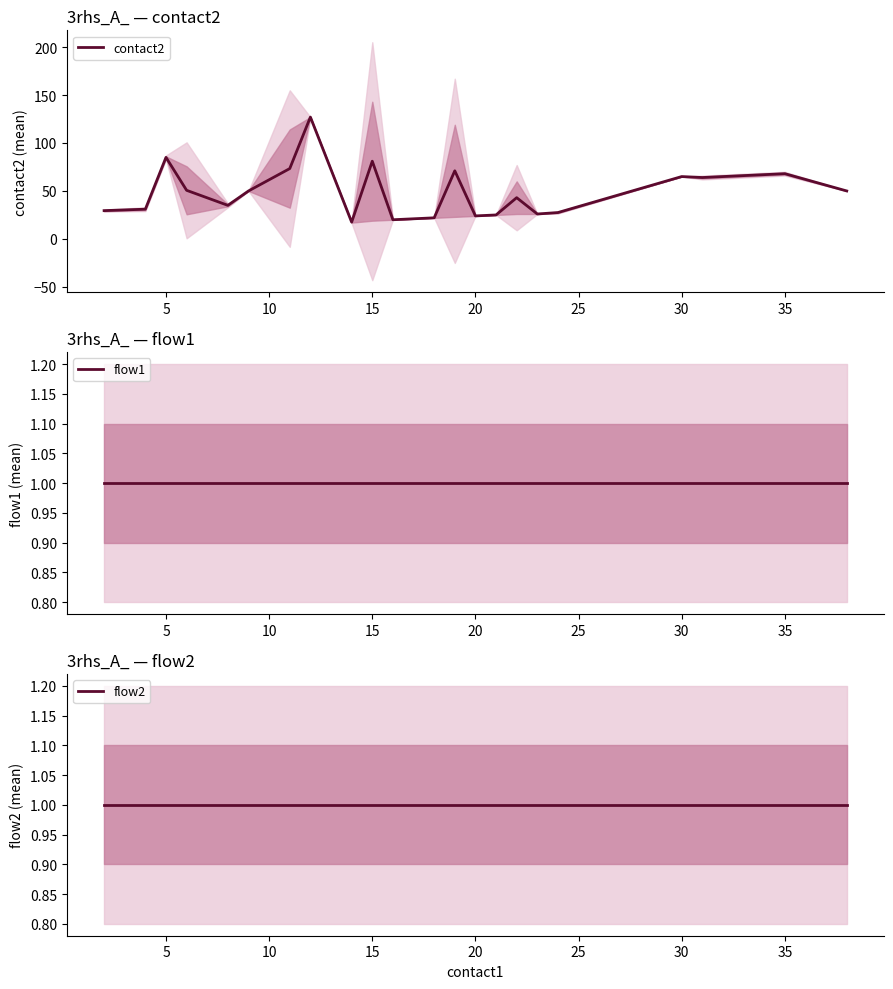

What is the highest value of the contact2 series?

127.0